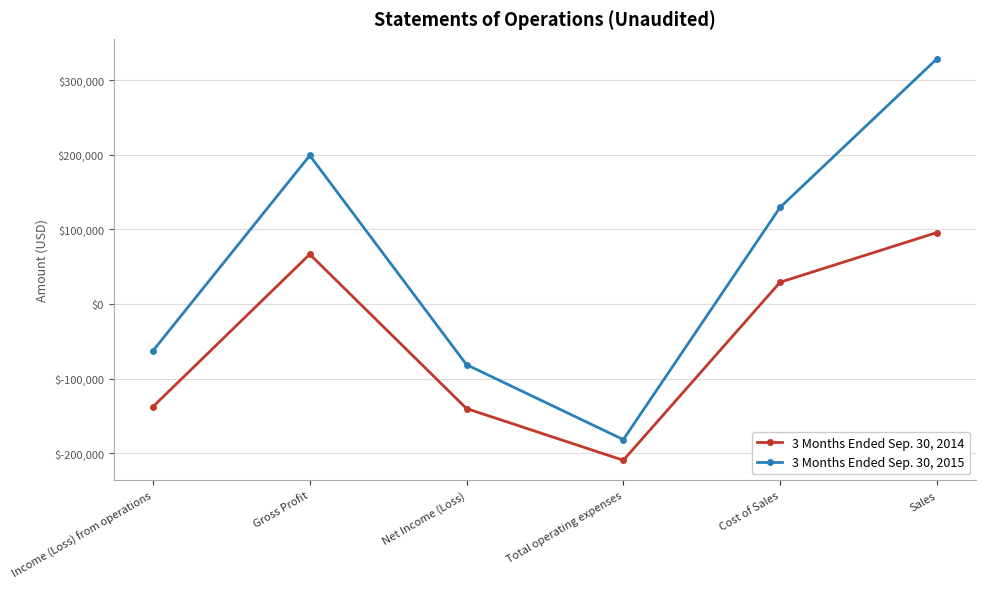

True or false: 3 Months Ended Sep. 30, 2015 and 3 Months Ended Sep. 30, 2014 intersect in this chart.

False